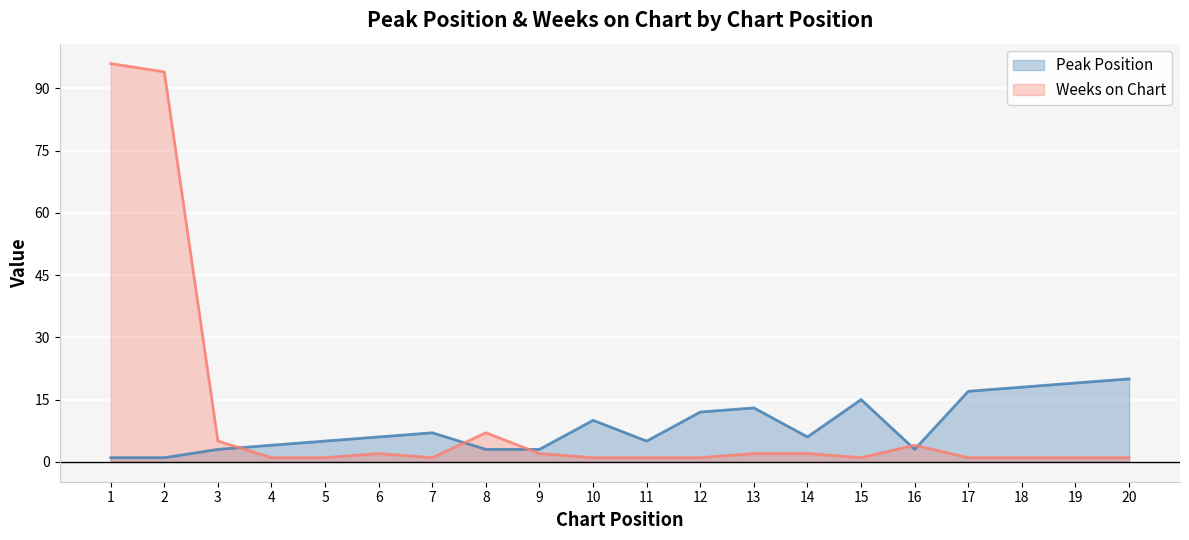

What is the average value of the Peak Position series?

9